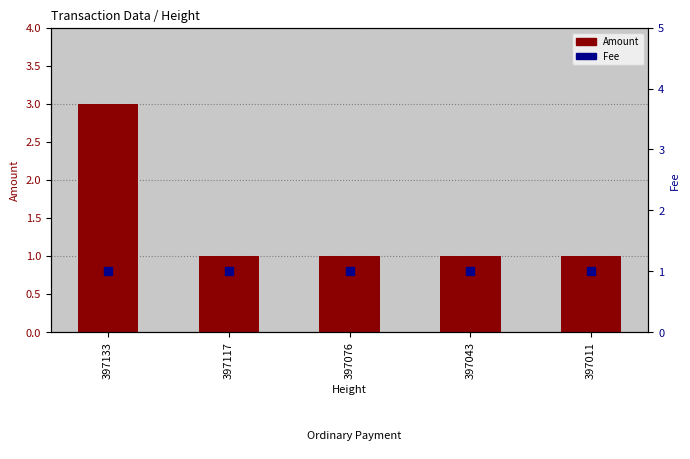

What are all the series names shown in the legend?

Amount, Fee